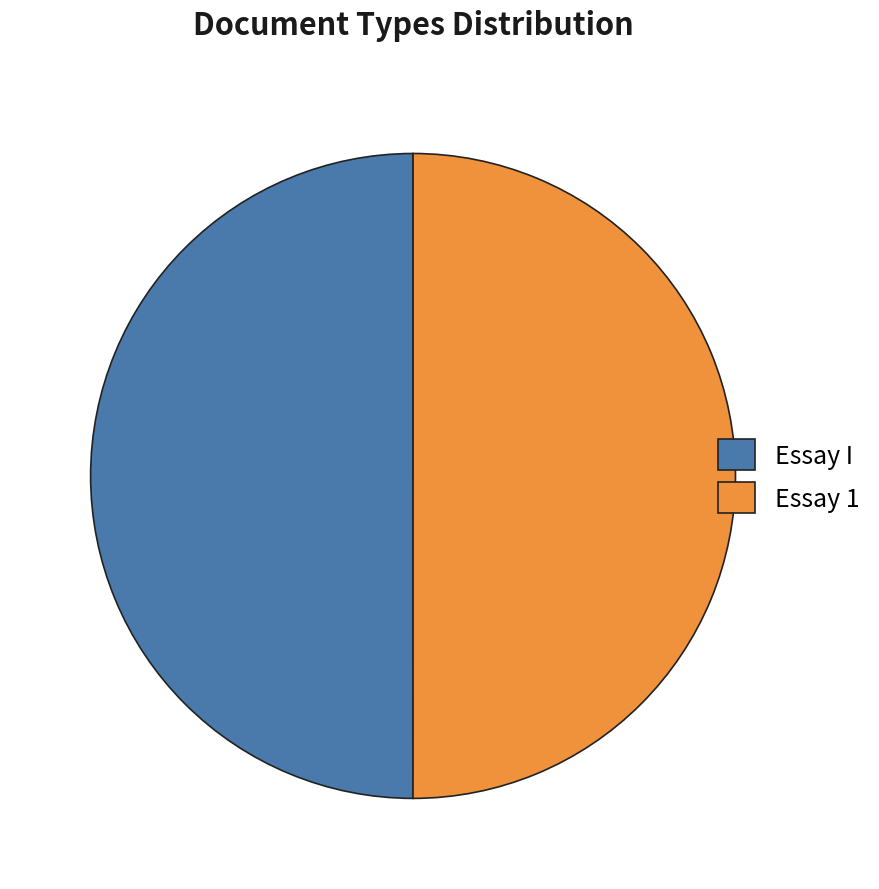

Count the number of slices in the pie.

2